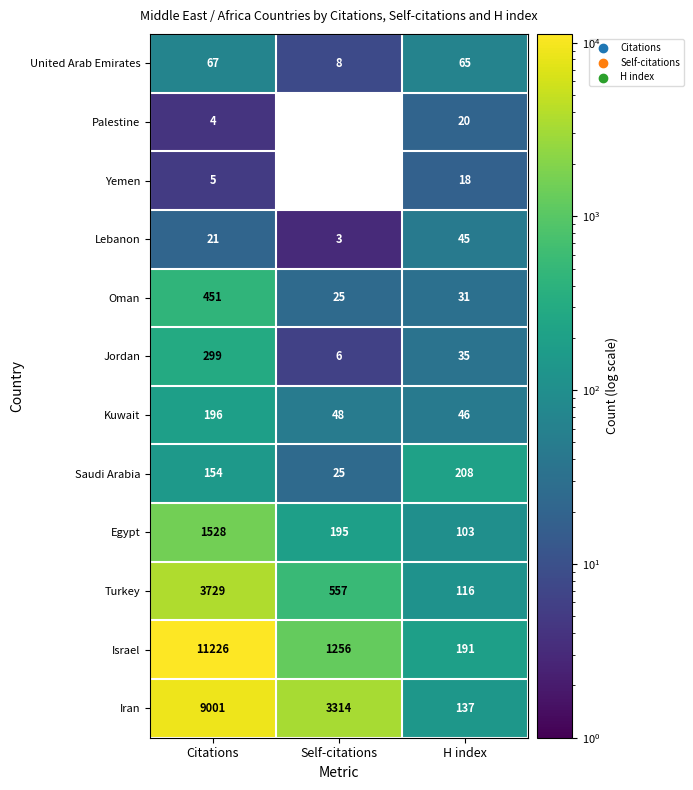

Which category has the highest value across all series?

Citations